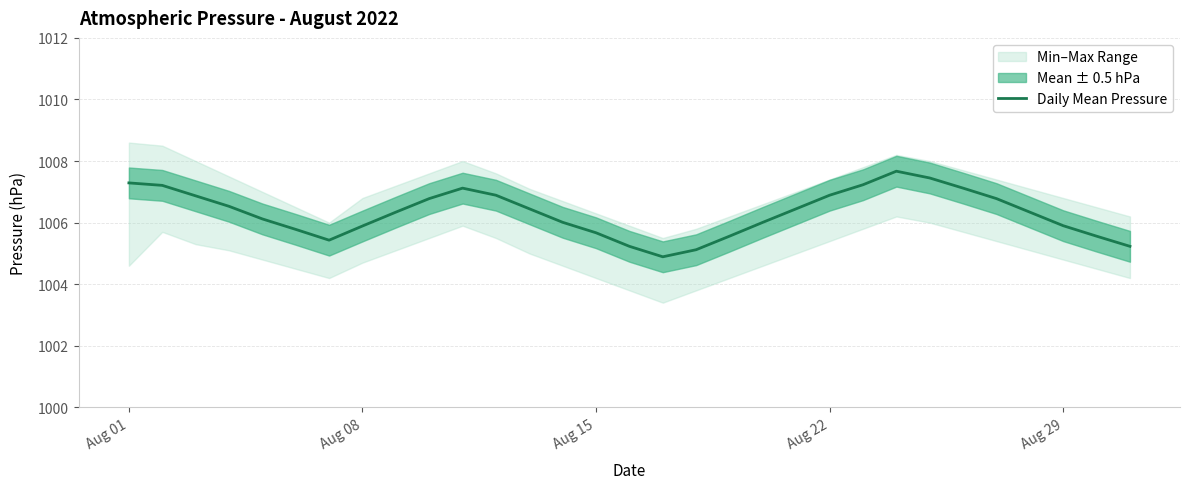

The value of Daily Mean Pressure at Aug 08 is 1477.6. True or false?

False